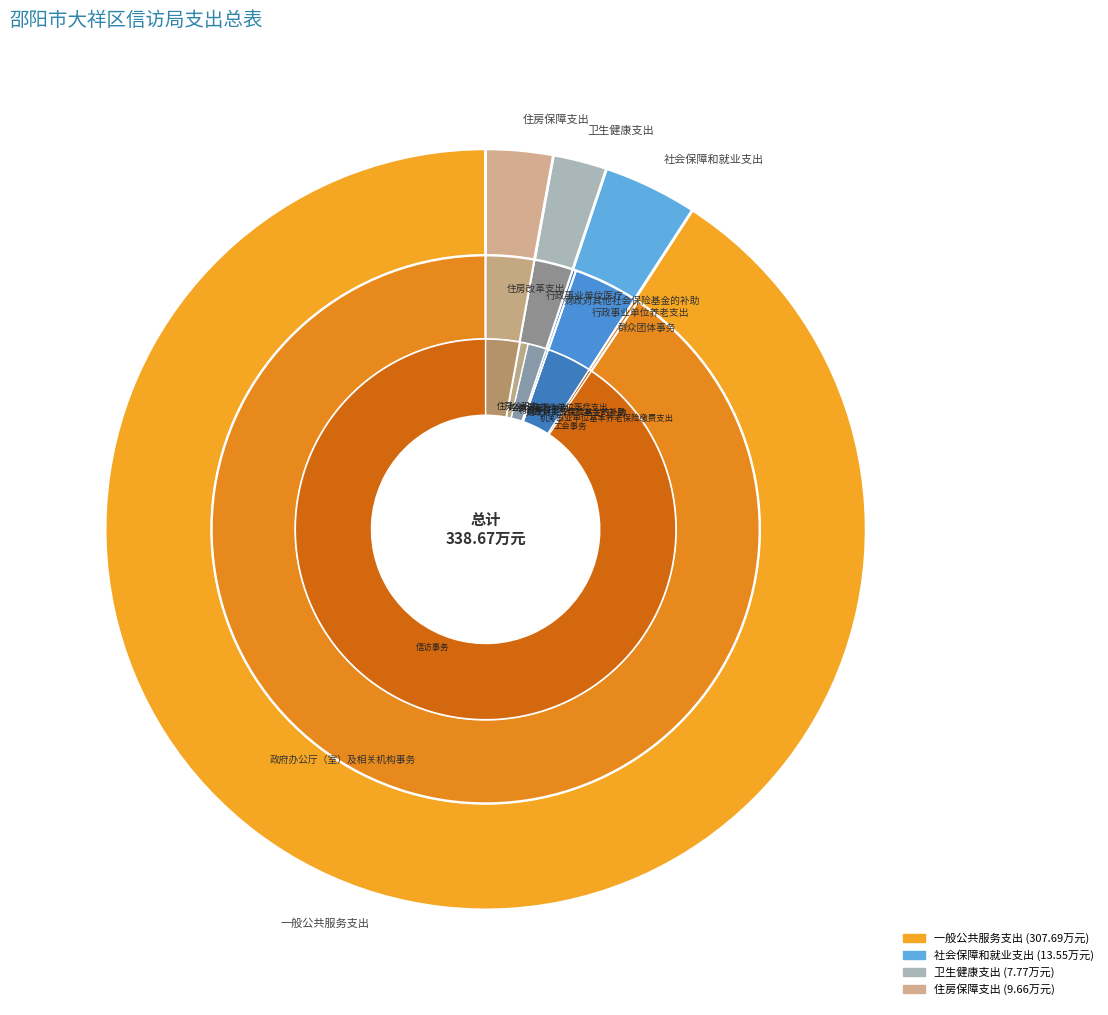

What is the total percentage of 一般公共服务支出 and 卫生健康支出?

93.1%